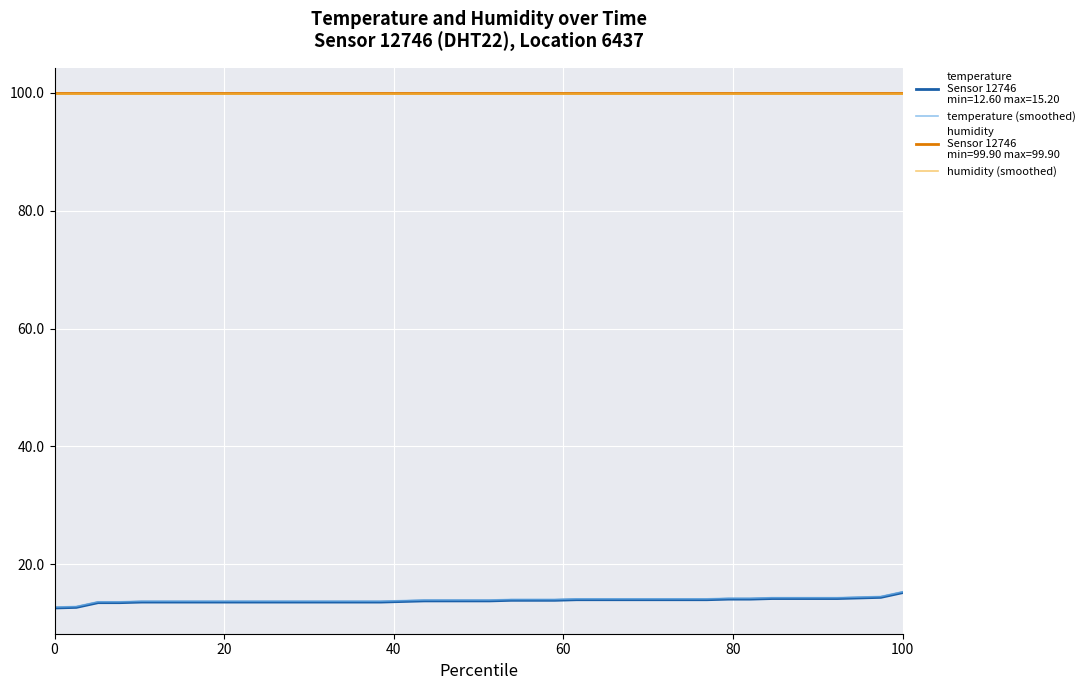

What is the greatest value displayed?

99.9